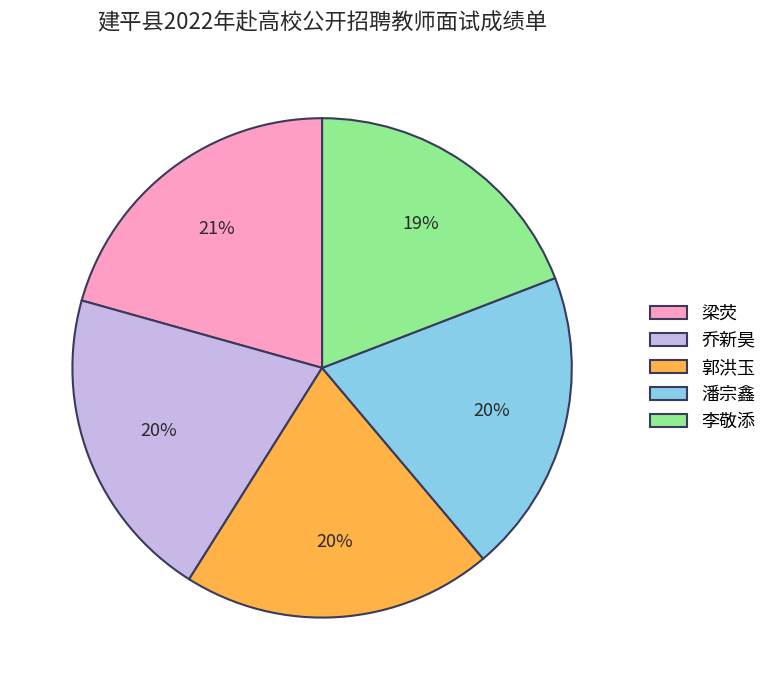

Which category has the smallest portion of the pie?

李敬添